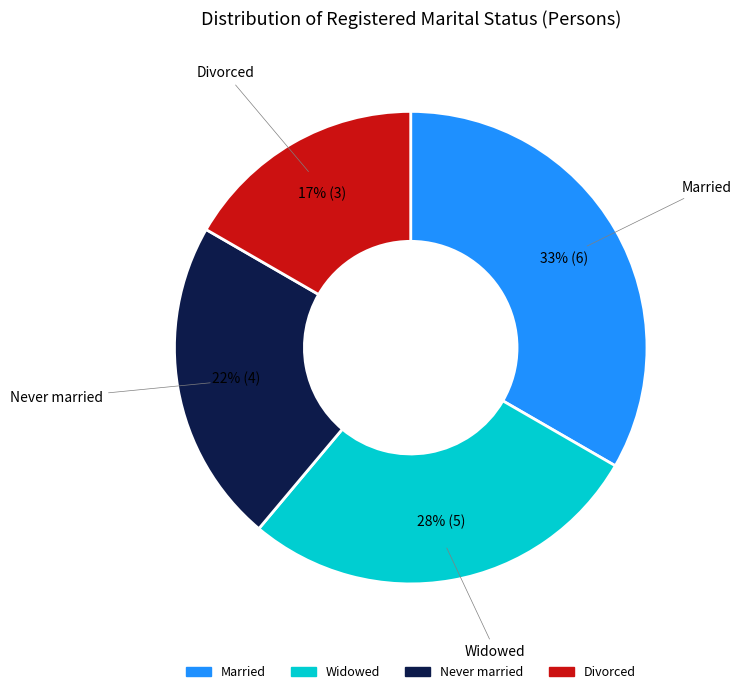

To the nearest percent, what is the average slice percentage?

25%